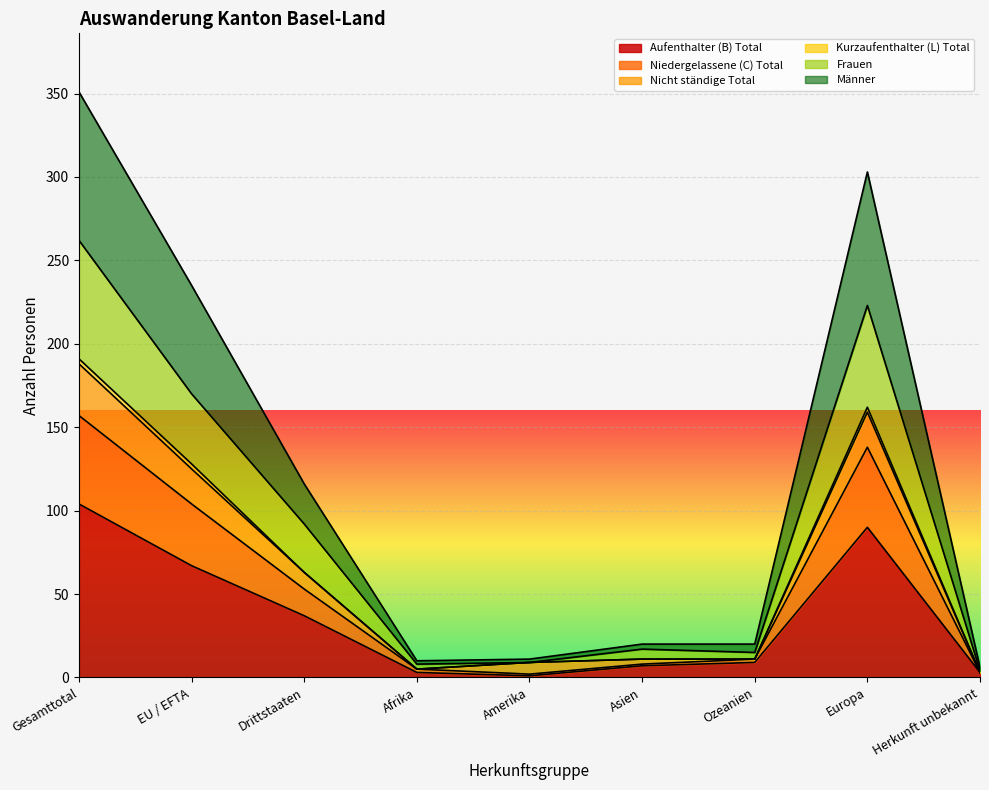

What is the label of the 5th point from the right?

Amerika